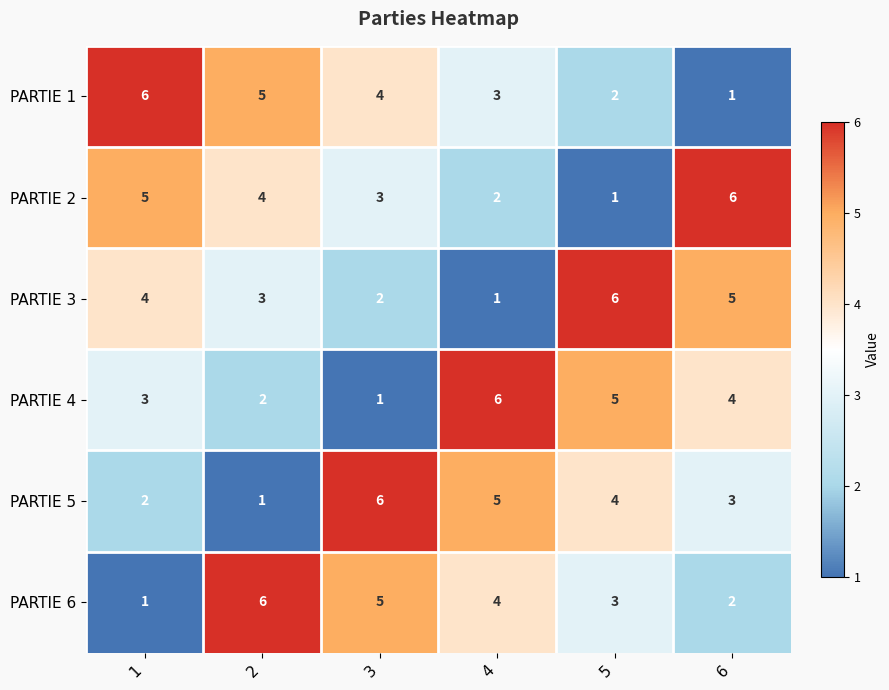

What is the maximum value shown in the chart?

6